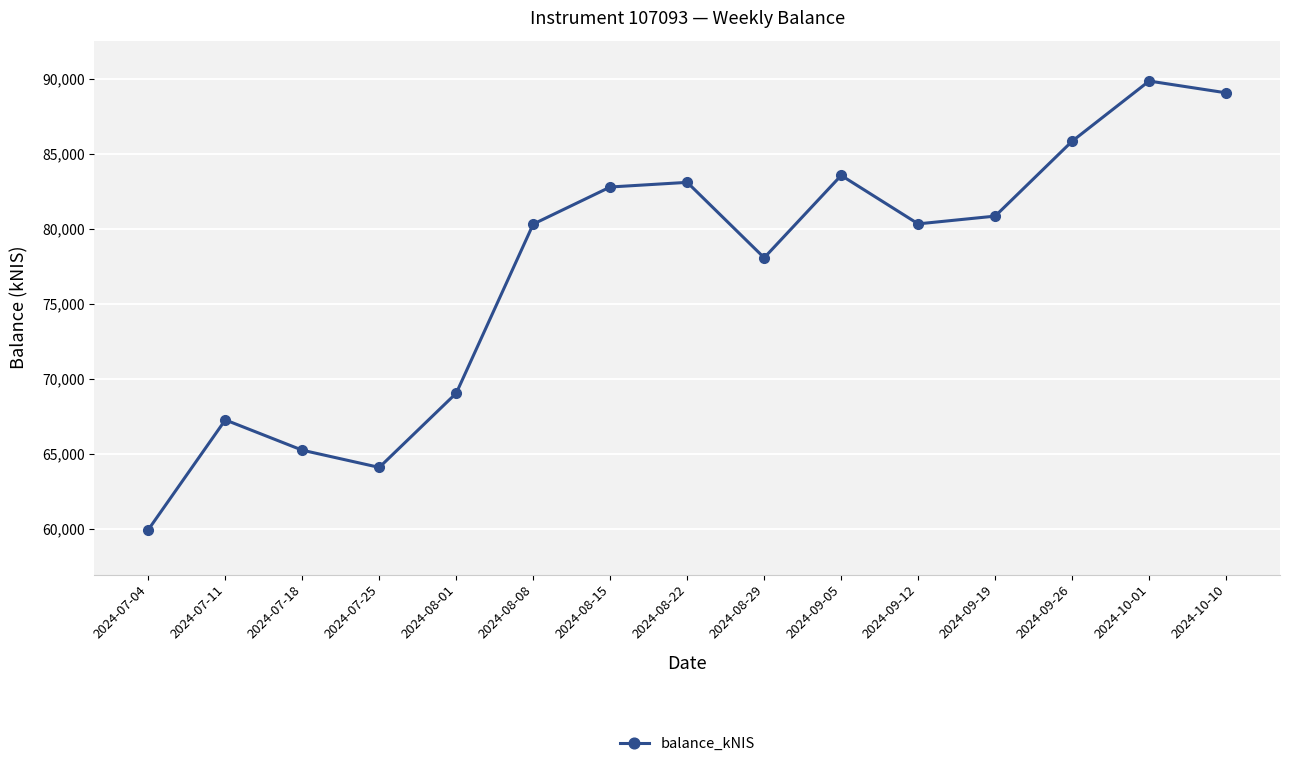

What is the change in value from 2024-08-08 to 2024-09-26?

+5533.1